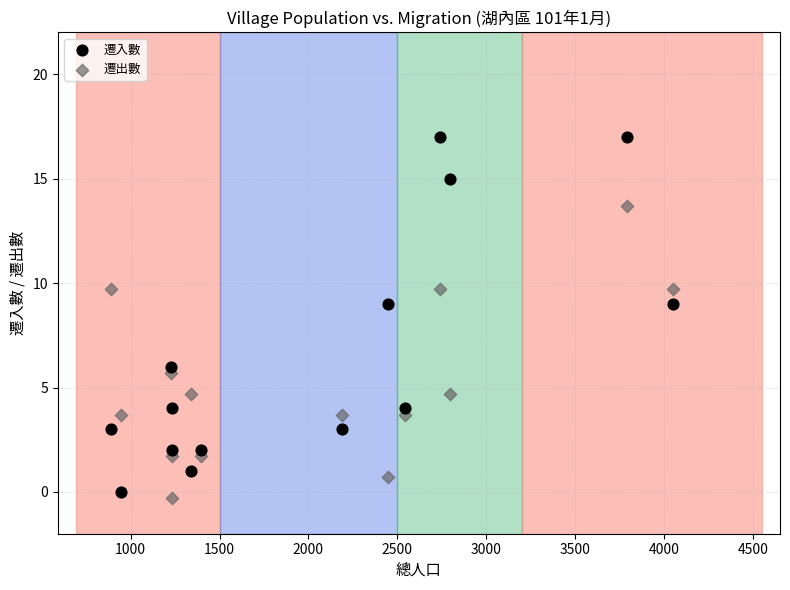

Across all data points, what is the range of X values (max minus min)?

3163.0